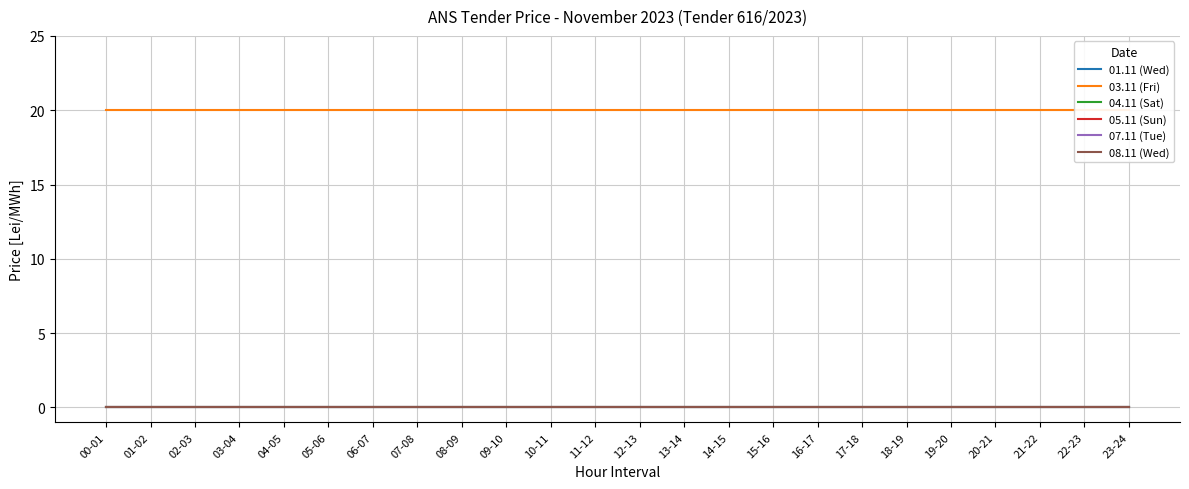

At 14-15, list the series in order from largest to smallest.

03.11 (Fri), 01.11 (Wed), 04.11 (Sat), 05.11 (Sun), 07.11 (Tue), 08.11 (Wed)